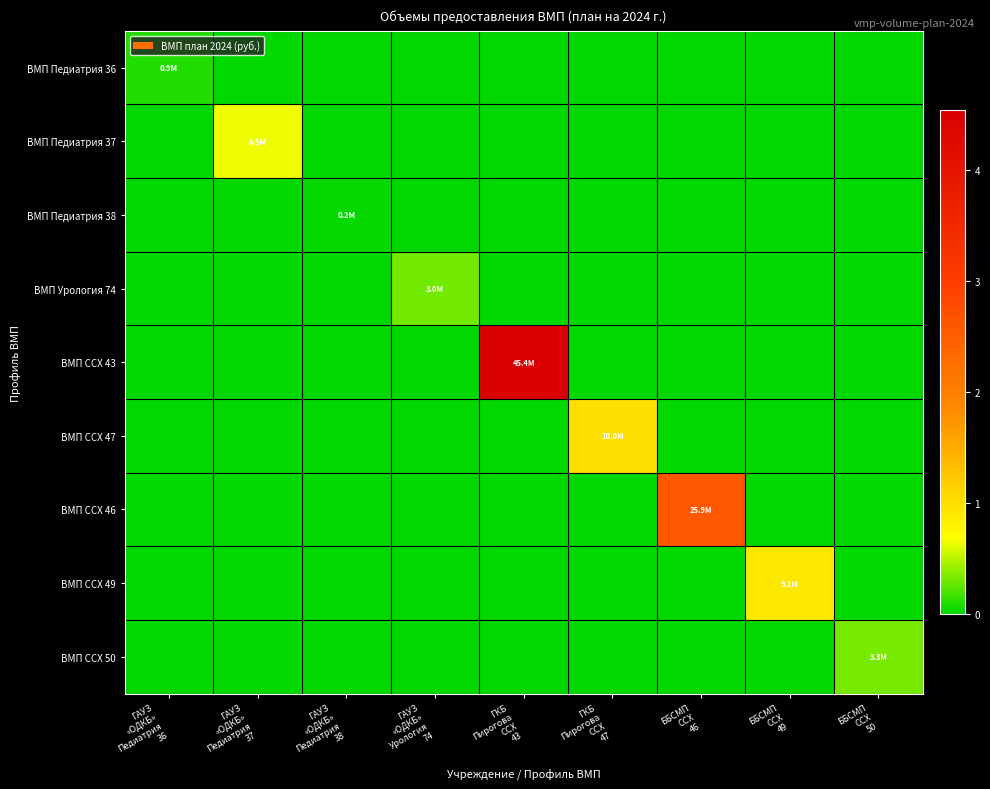

How many series are shown in this chart?

9